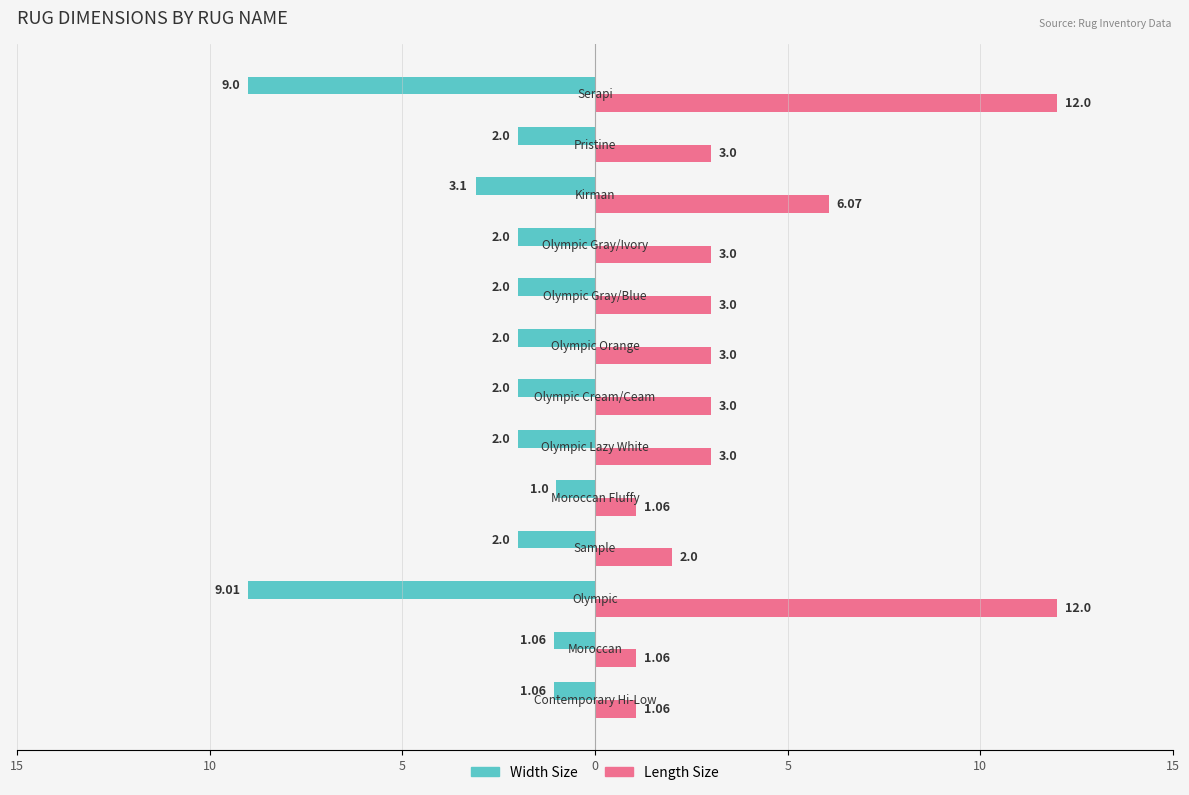

Reading left to right, extract all data points from this chart.

Width Size: -1.1	-1.1	-9.0	-2.0	-1.0	-2.0	-2.0	-2.0	-2.0	-2.0	-3.1	-2.0	-9.0
Length Size: 1.1	1.1	12.0	2.0	1.1	3.0	3.0	3.0	3.0	3.0	6.1	3.0	12.0